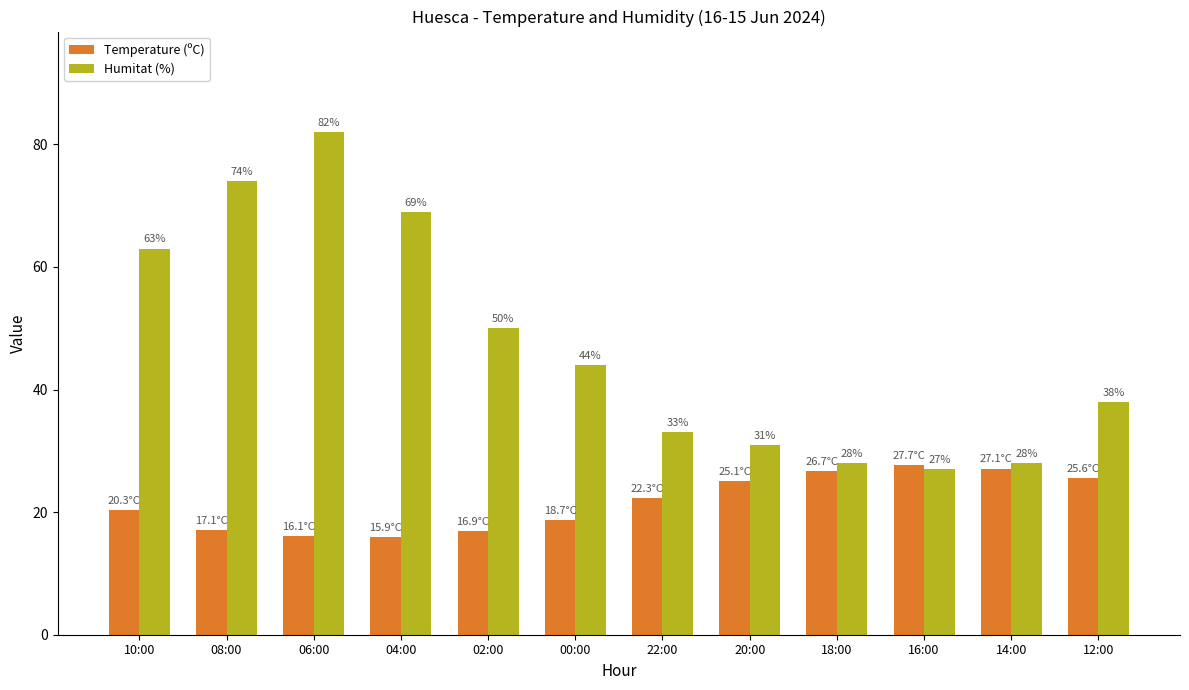

Is the value of Temperature (ºC) at 14:00 greater than the value of Humitat (%) at 14:00?

No